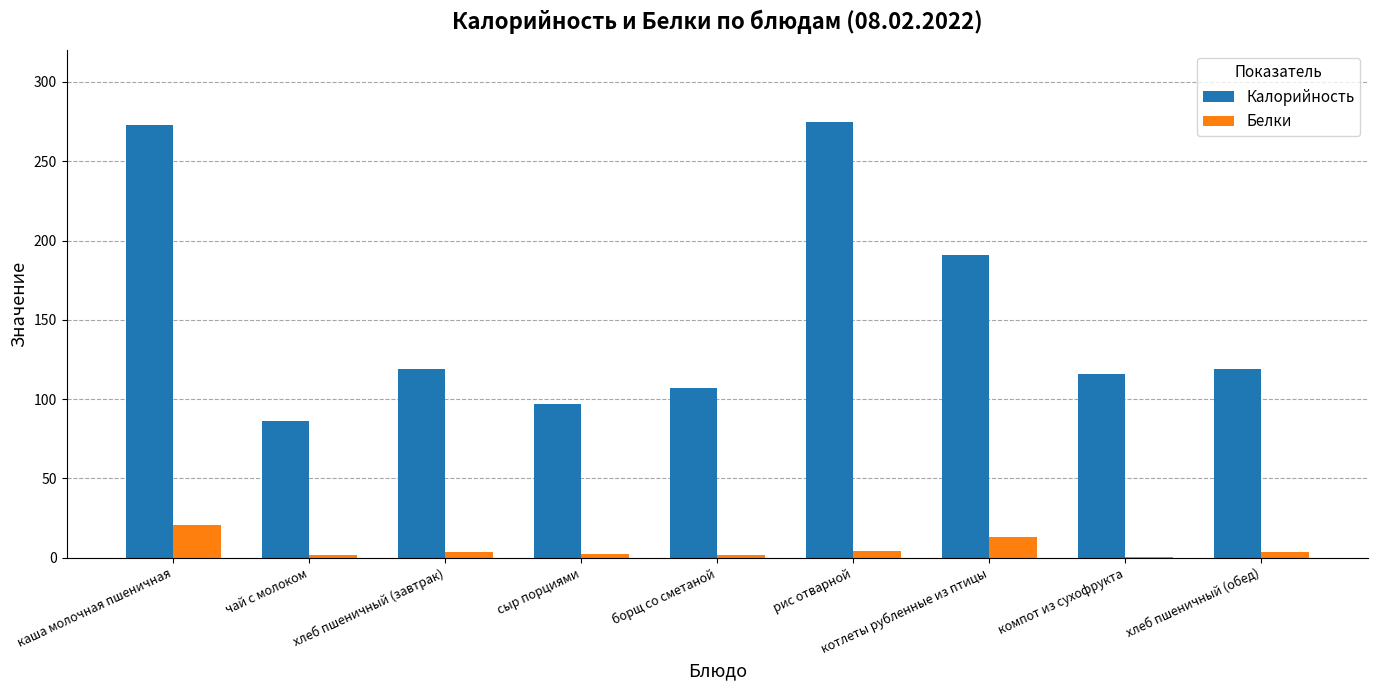

Which series has the largest total across all categories?

Калорийность